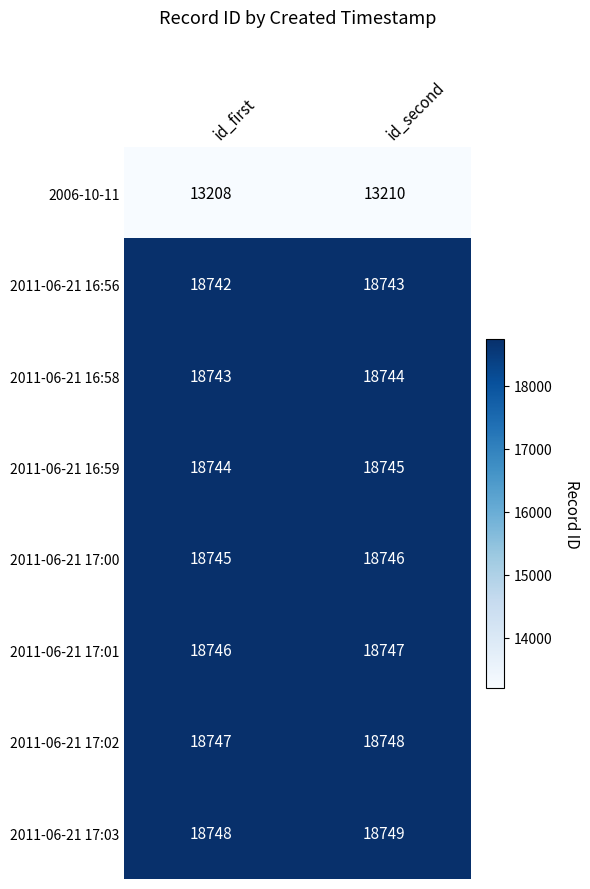

Where is 2011-06-21 16:59 nearest to the value 18744?

id_first